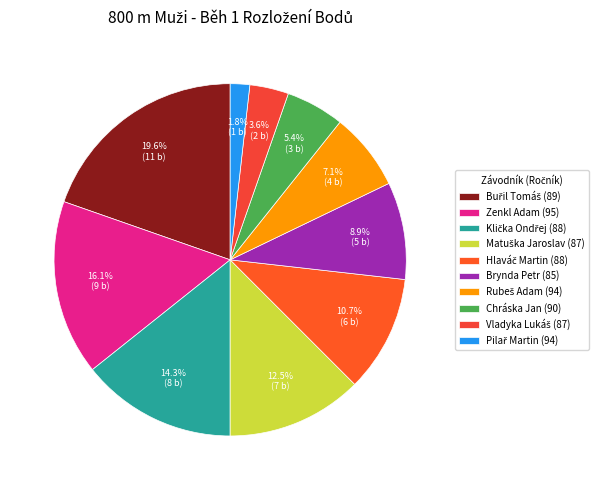

What is the ratio of the value at Matuška Jaroslav (87) to the value at Vladyka Lukáš (87)?

3.5